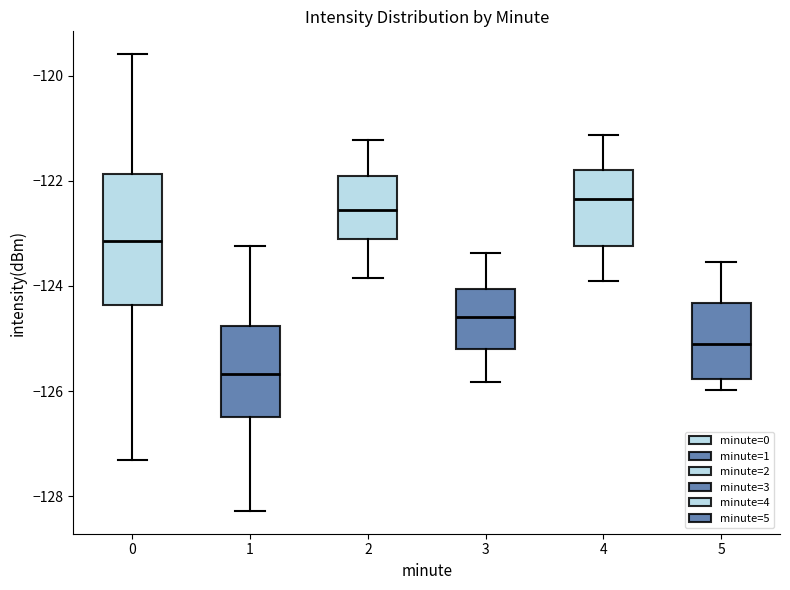

Reading left to right, read every box against the y-axis: the position of its median line, the range the box covers, and the ends of its whiskers. The values are not printed on the chart, so give them approximately, as read against the axis.

0: median -123.2, box -124.4 to -121.8, whiskers -127.4 to -119.6
1: median -125.6, box -126.4 to -124.8, whiskers -128.2 to -123.2
2: median -122.6, box -123.2 to -122.0, whiskers -123.8 to -121.2
3: median -124.6, box -125.2 to -124.0, whiskers -125.8 to -123.4
4: median -122.4, box -123.2 to -121.8, whiskers -124.0 to -121.2
5: median -125.0, box -125.8 to -124.4, whiskers -126.0 to -123.6